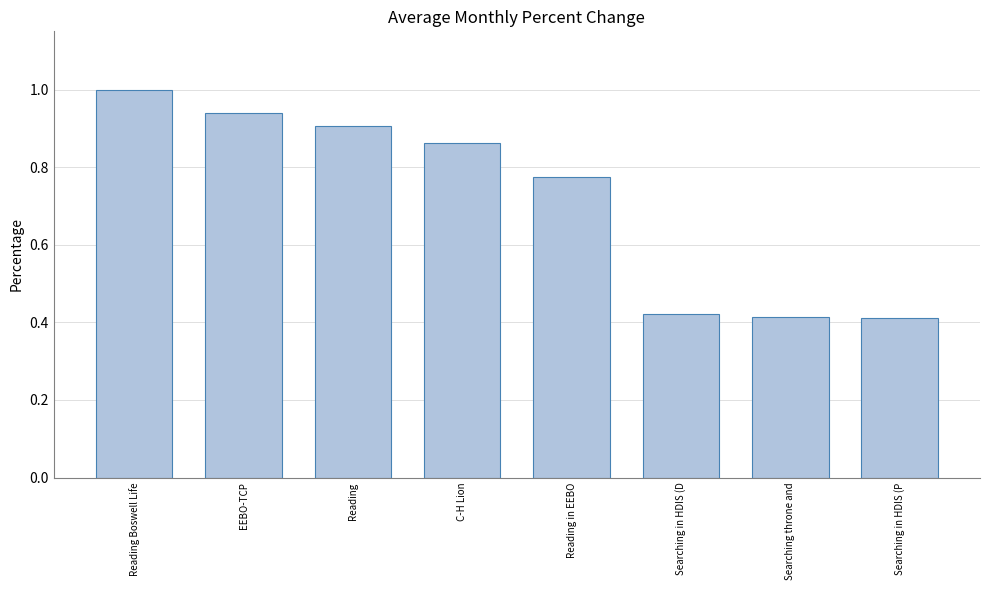

What value does the data have at Reading Boswell Life?

1.0